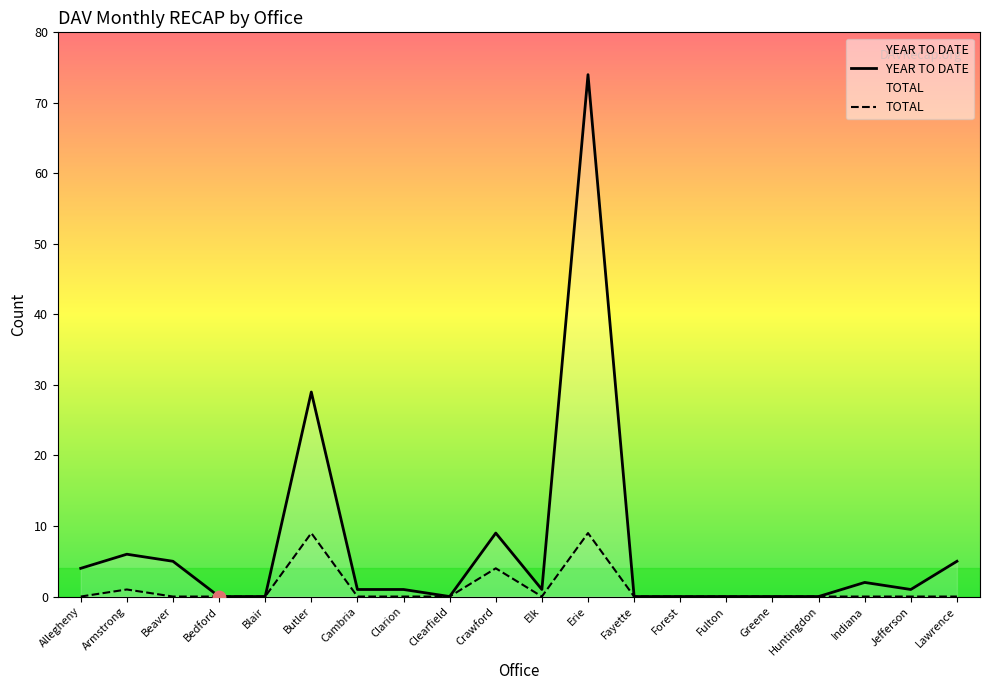

Which series has the largest Y range (max minus min)?

YEAR TO DATE